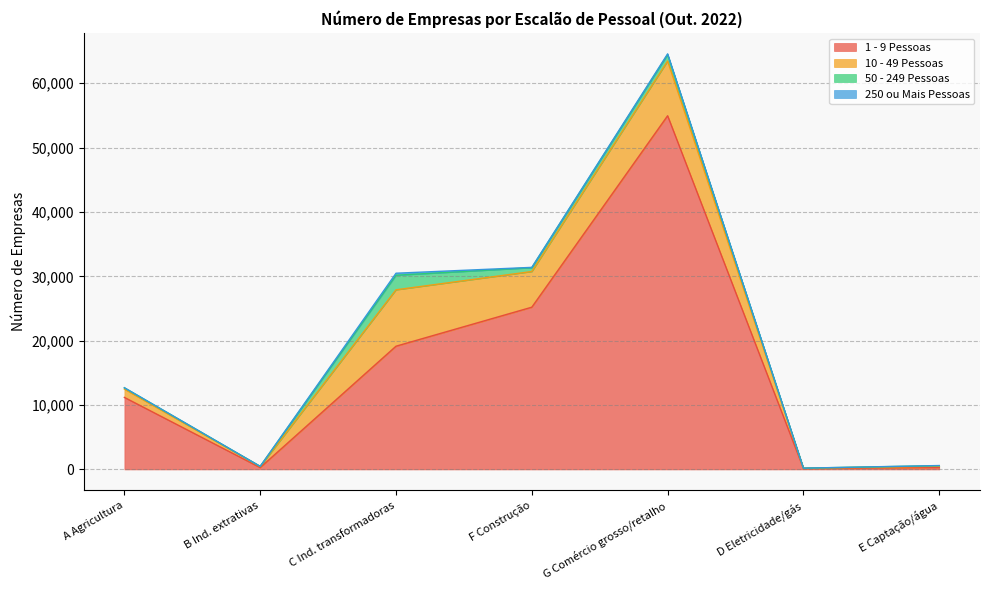

Which category has the highest value in the 250 ou Mais Pessoas series?

C Ind. transformadoras